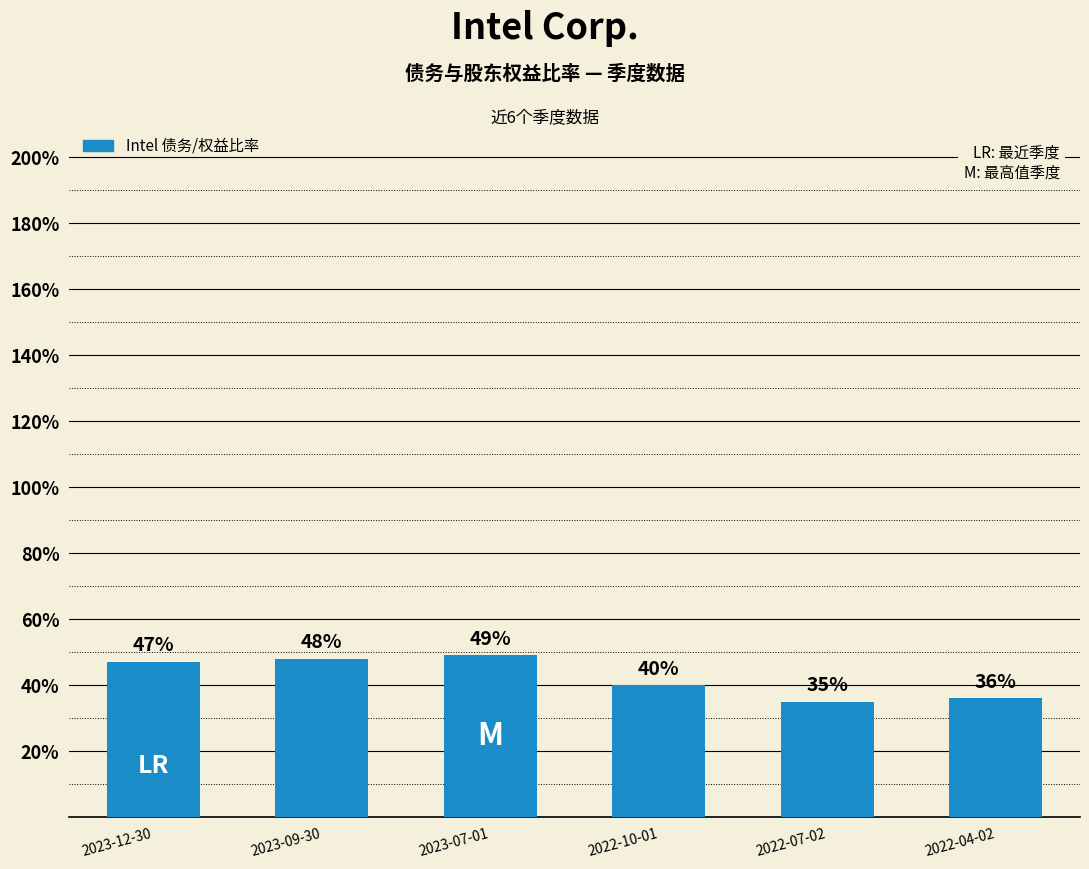

How many values are between 0 and 1?

6